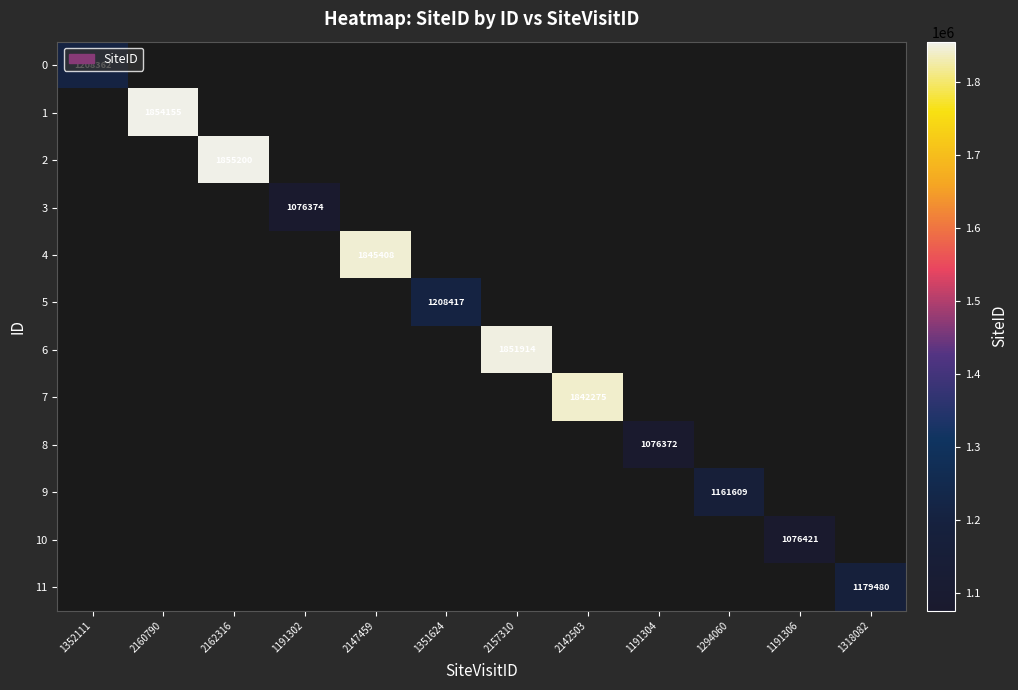

The value of 9 at 1294060 is 2015064. True or false?

False